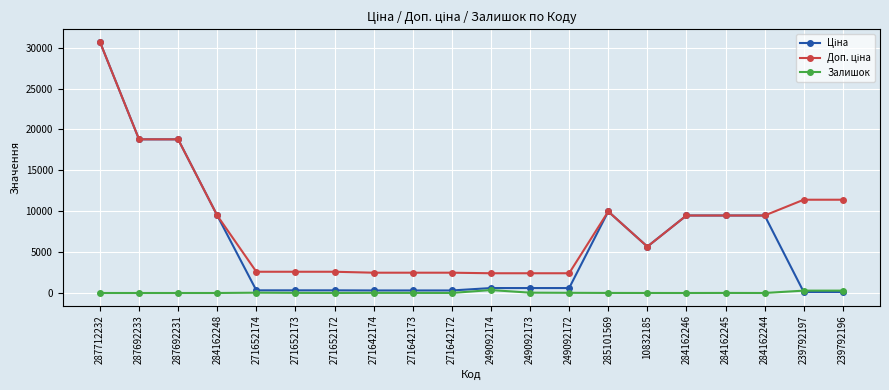

At which category is the sum across all series the highest?

287712232